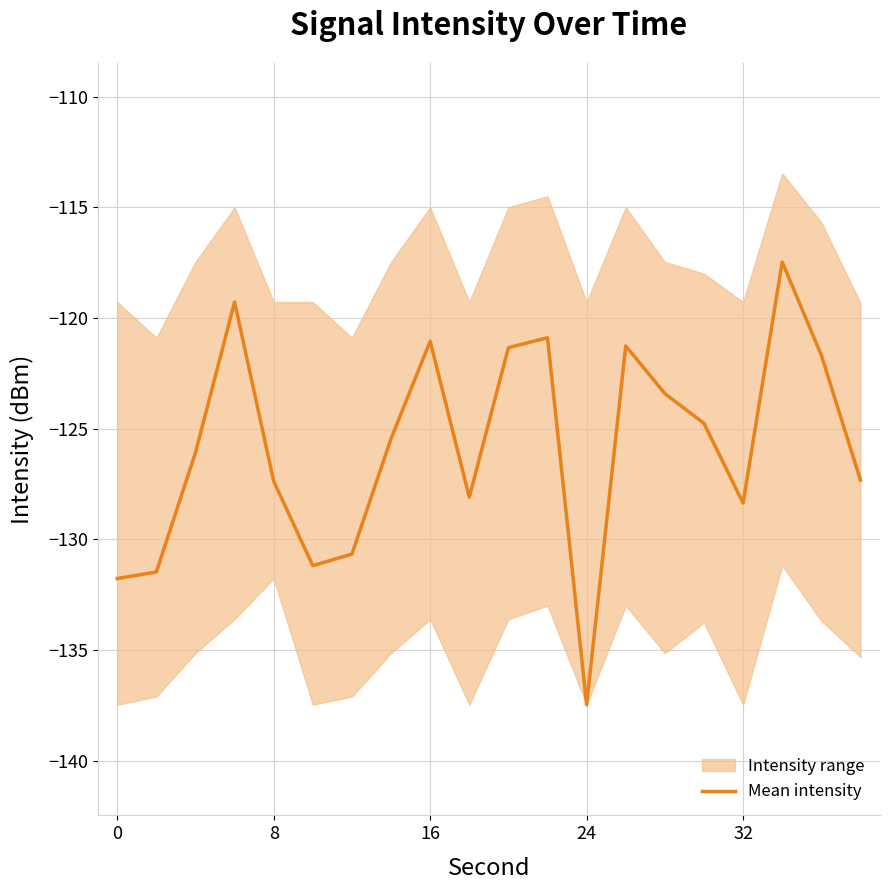

Which category has the lowest value in the Mean intensity series?

24